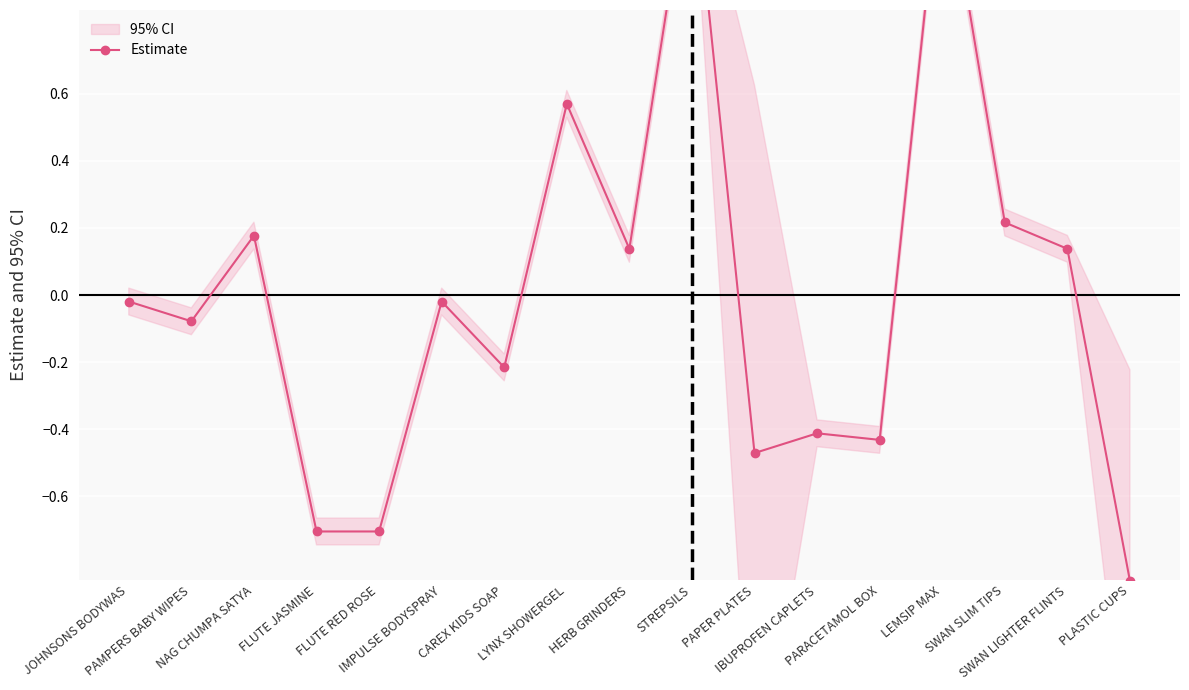

What is the label of the 4th point from the left?

FLUTE JASMINE